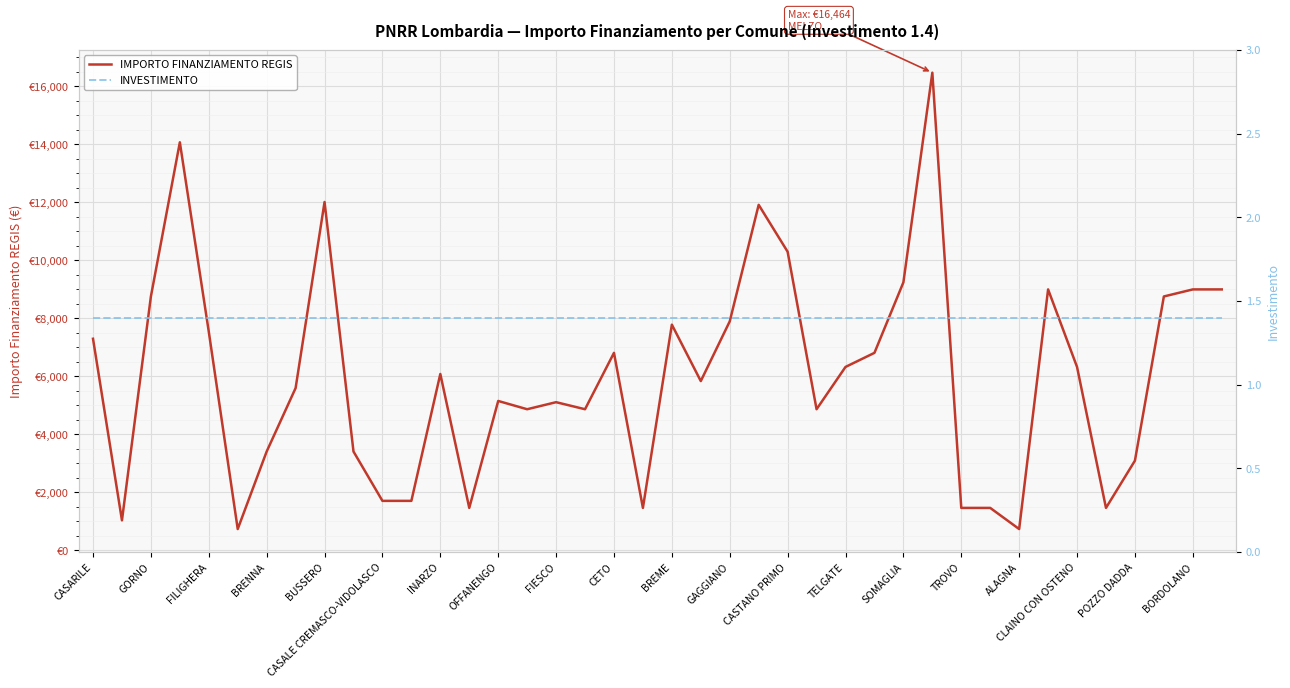

What is the spread (max minus min) of values at 27?

6802.6